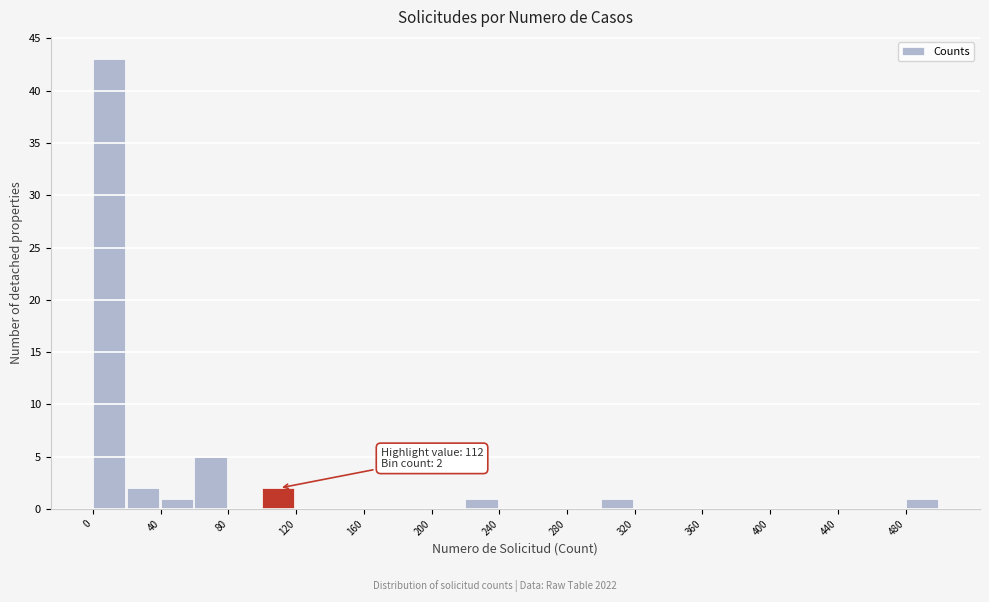

Which range on the x-axis has the tallest bar?

0 to 20